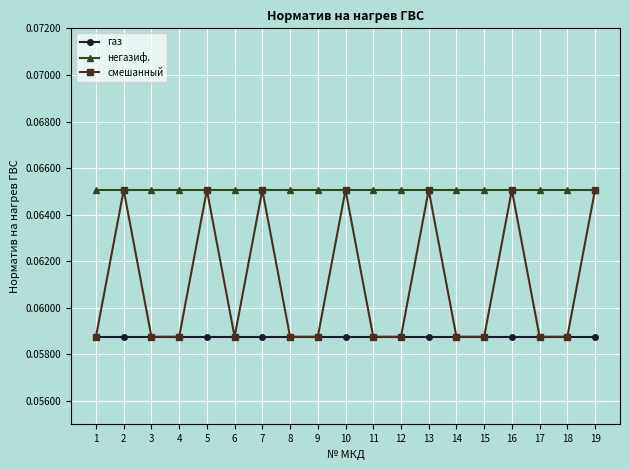

True or false: газ has a value of 0.0 at 19.

False